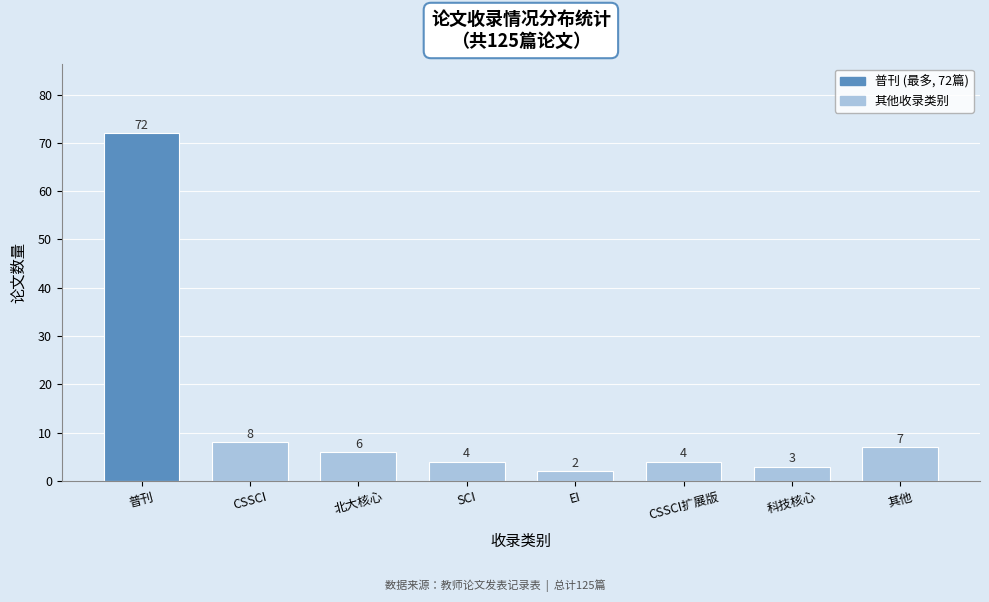

Reading left to right, what are all the values shown in this chart?

72	8	6	4	2	4	3	7